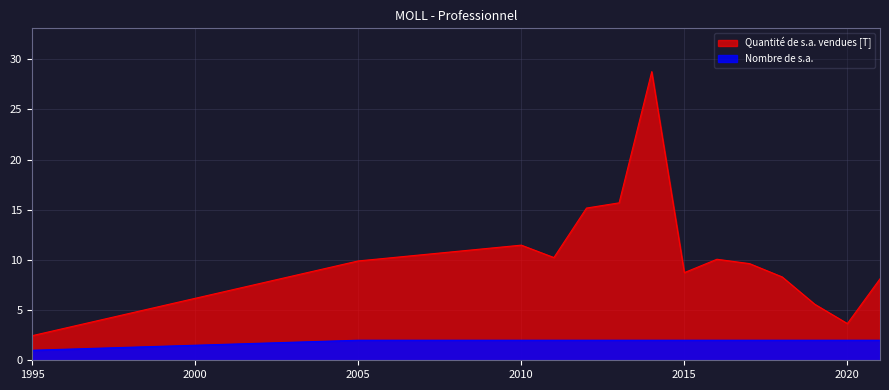

Is the value of Quantité de s.a. vendues [T] at 2020 greater than the value of Nombre de s.a. at 2019?

Yes